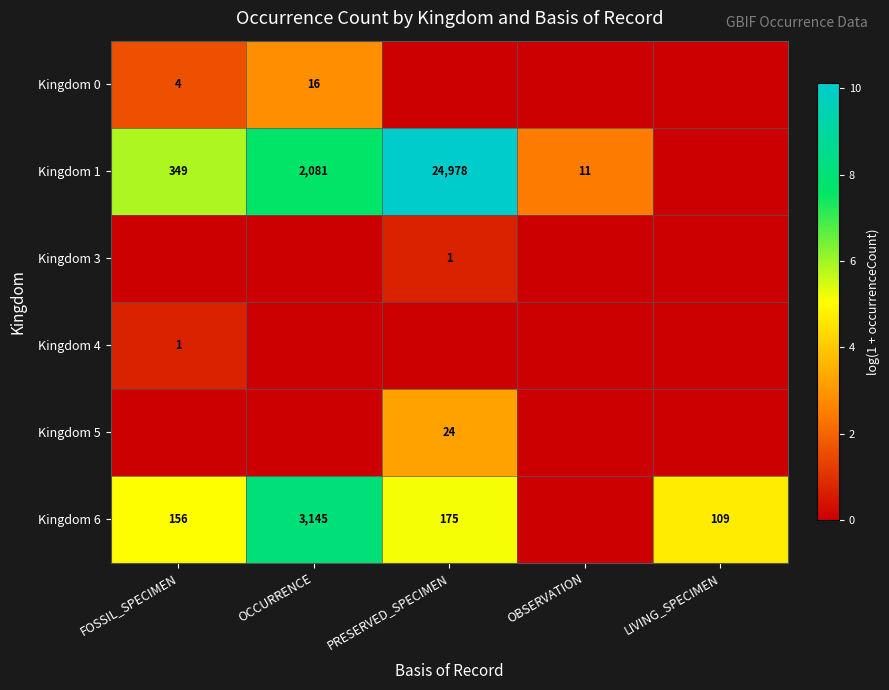

At which category is the sum across all series the highest?

PRESERVED_SPECIMEN